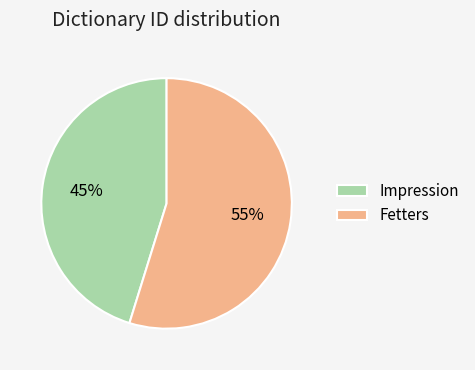

To the nearest percent, what is the average slice percentage?

50%